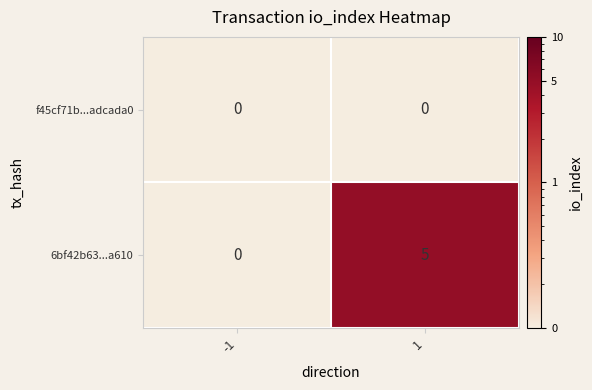

What is the difference between the highest and lowest values at 1?

5